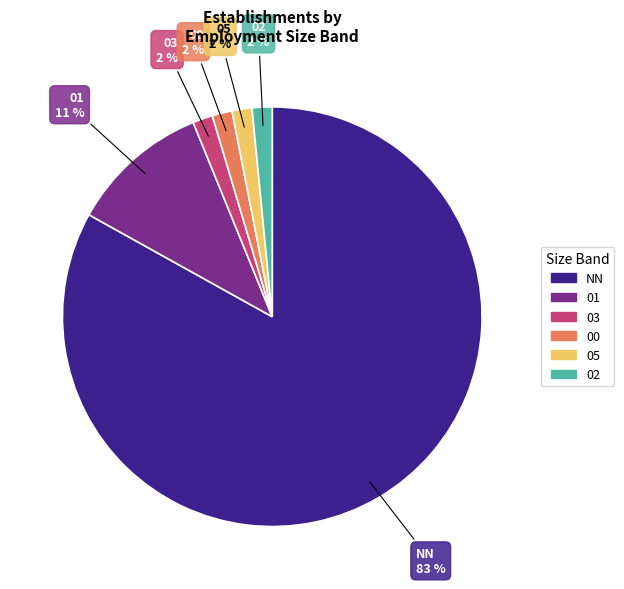

Which slice represents more than half of the pie?

NN